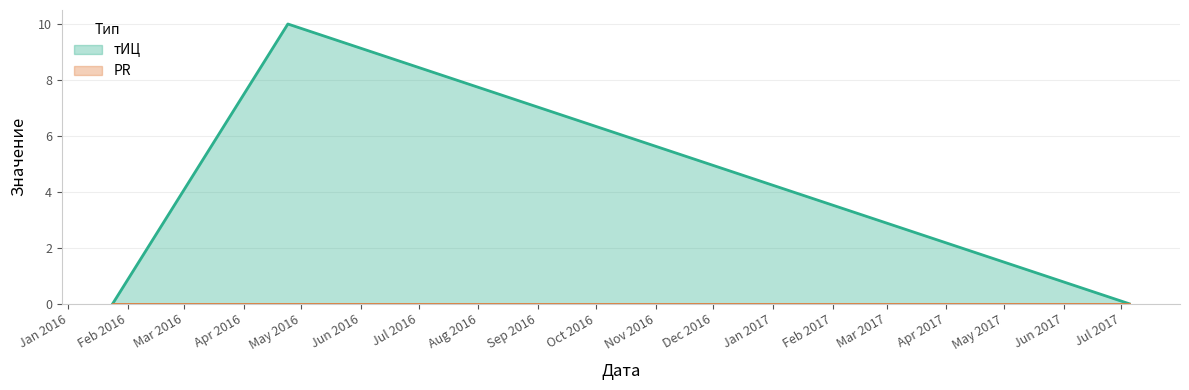

What is the label of the 3rd point from the right?

2016-01-24